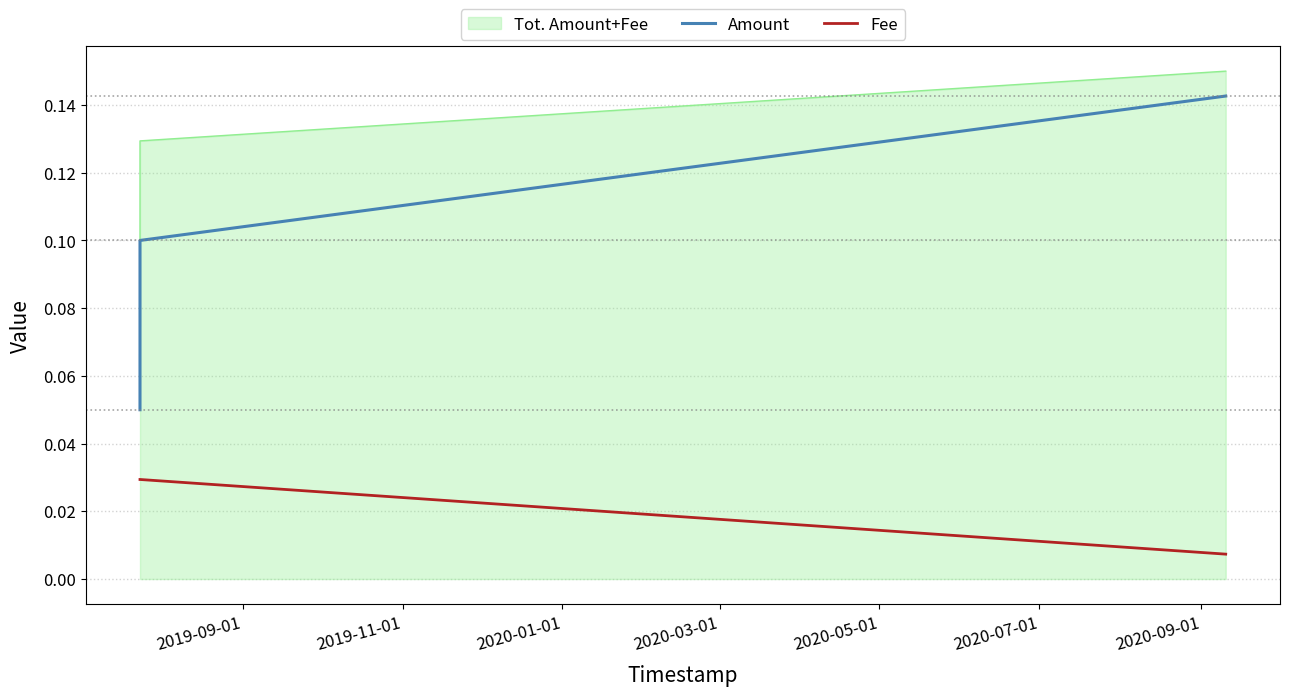

Which series has the largest total across all categories?

Tot. Amount+Fee